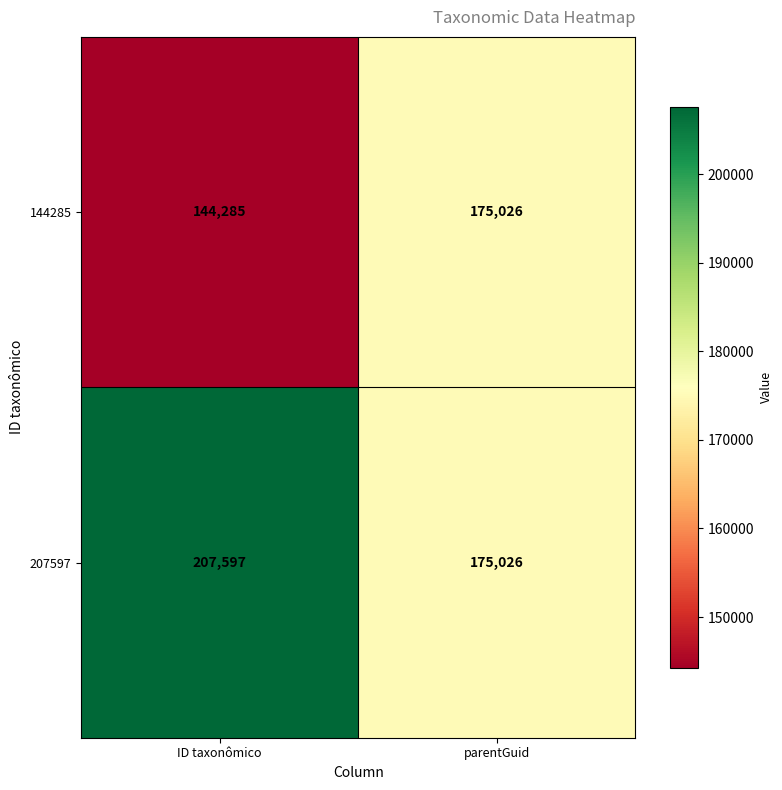

Which series changed the most between ID taxonômico and parentGuid?

207597